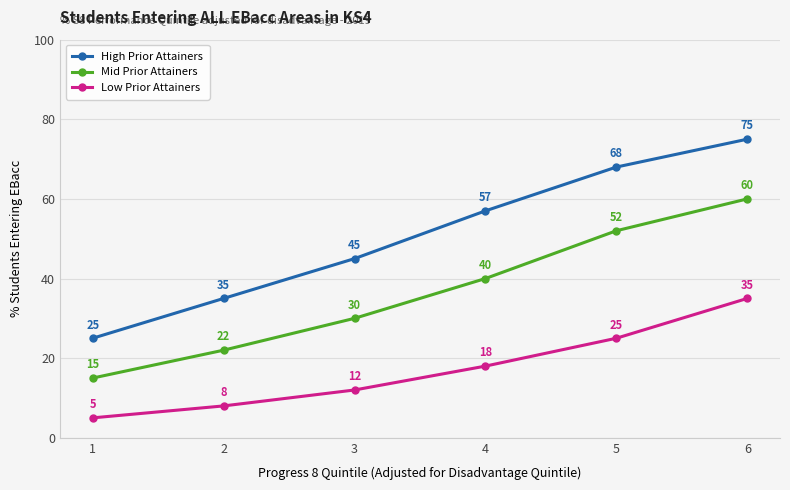

At which label is Mid Prior Attainers closest to 37?

4